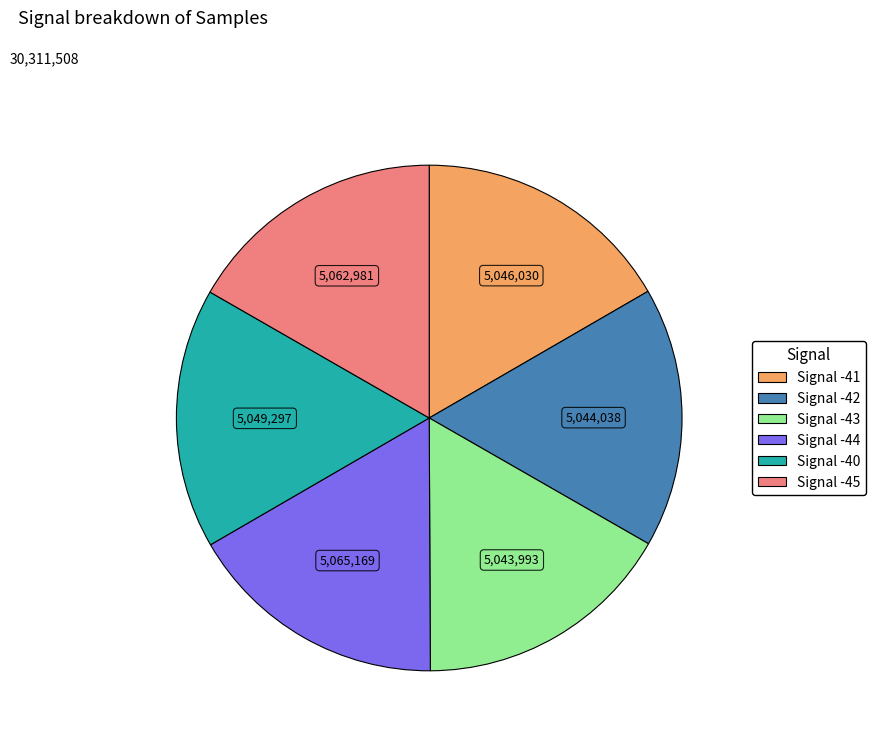

How many segments does this pie chart have?

6